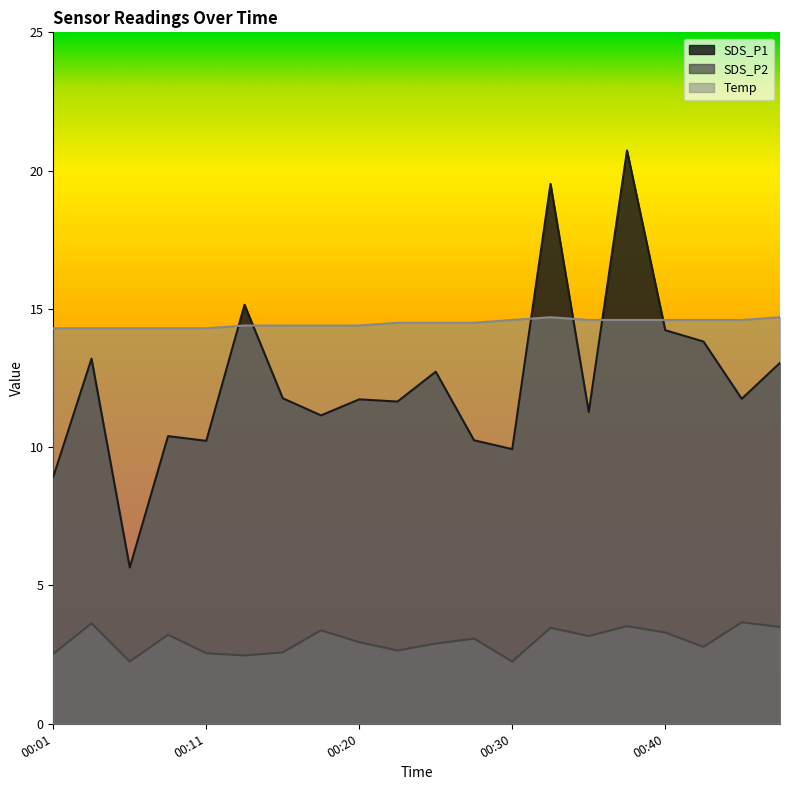

Rank the categories by Temp value from lowest to highest.

00:01, 00:03, 00:06, 00:08, 00:11, 00:13, 00:16, 00:18, 00:20, 00:23, 00:25, 00:28, 00:30, 00:35, 00:37, 00:40, 00:42, 00:45, 00:33, 00:47